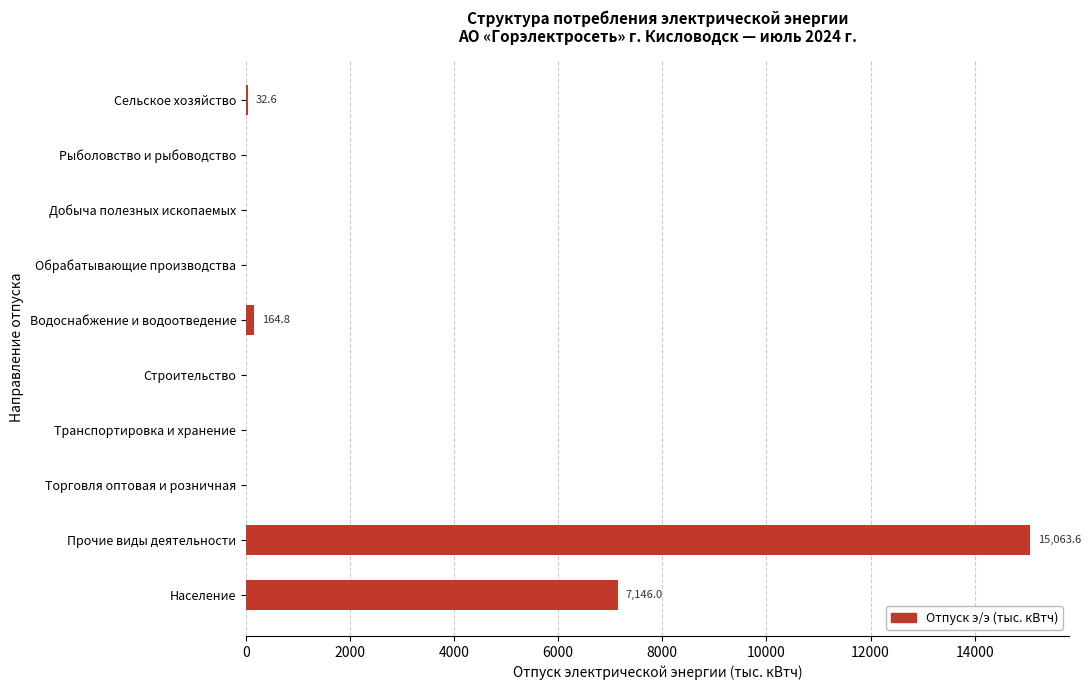

True or false: the data shows 15063.6 at Прочие виды деятельности.

True